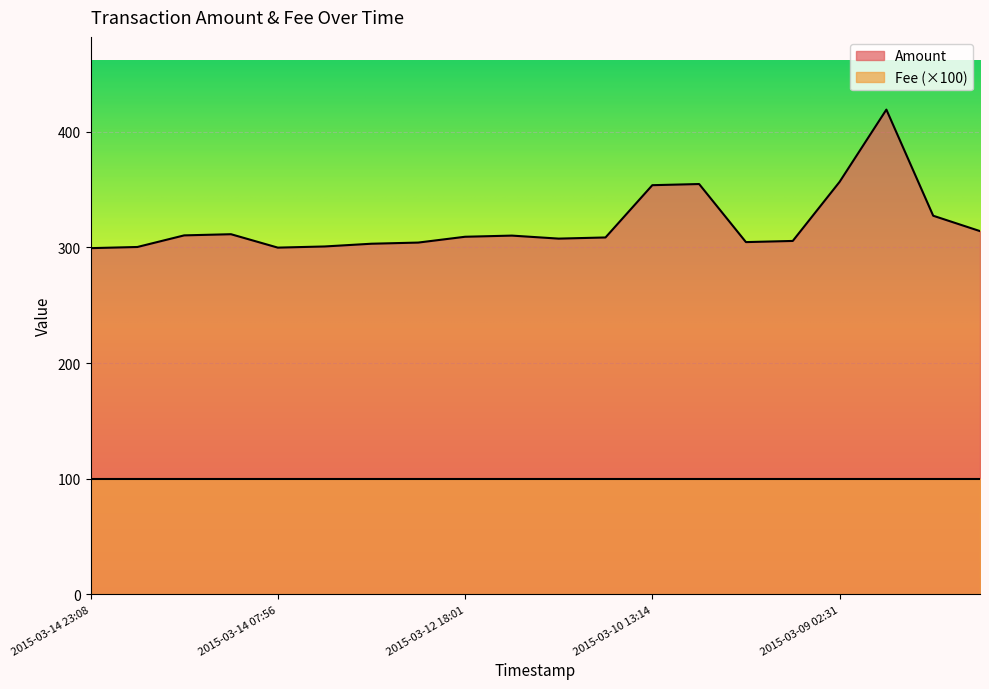

What is the average value?

320.0